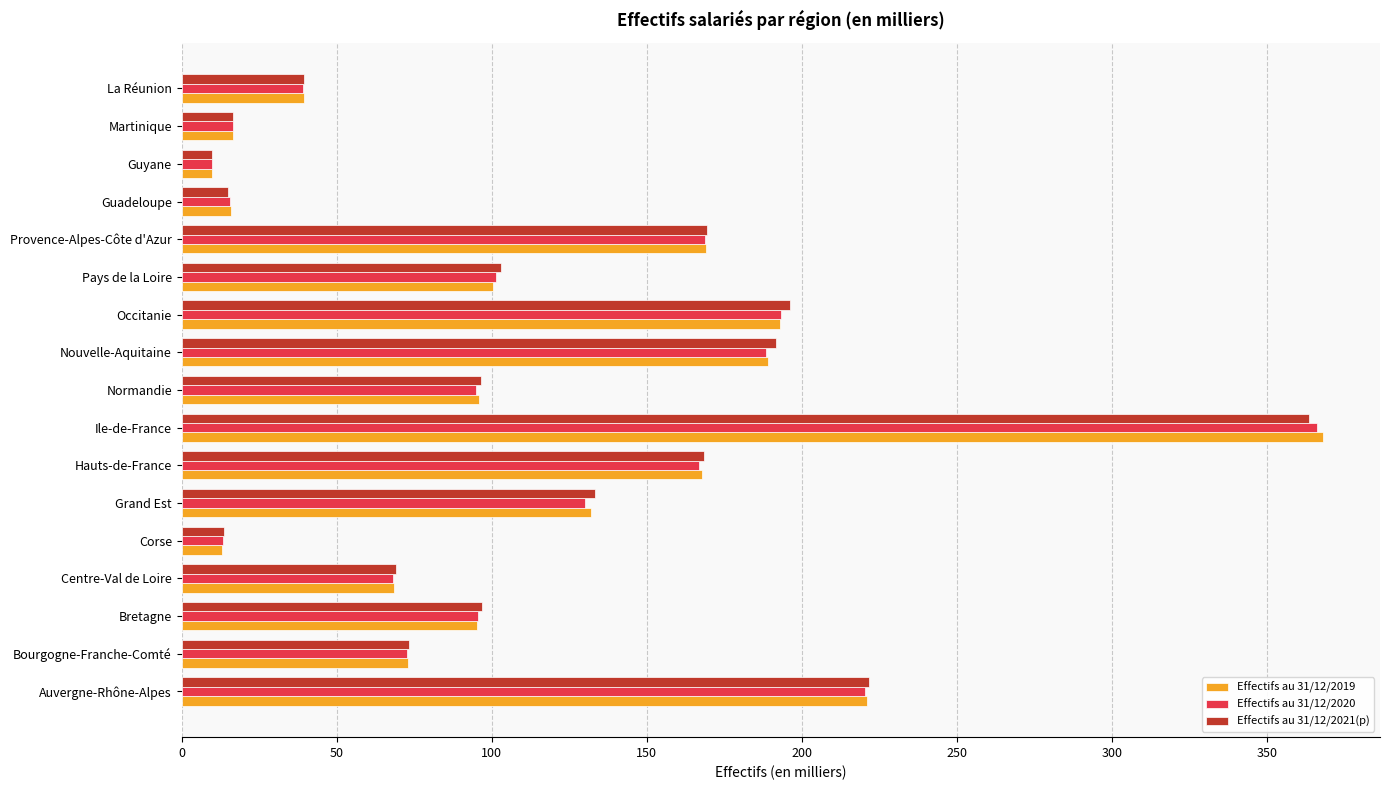

At which category does the chart reach its peak across all series?

Ile-de-France